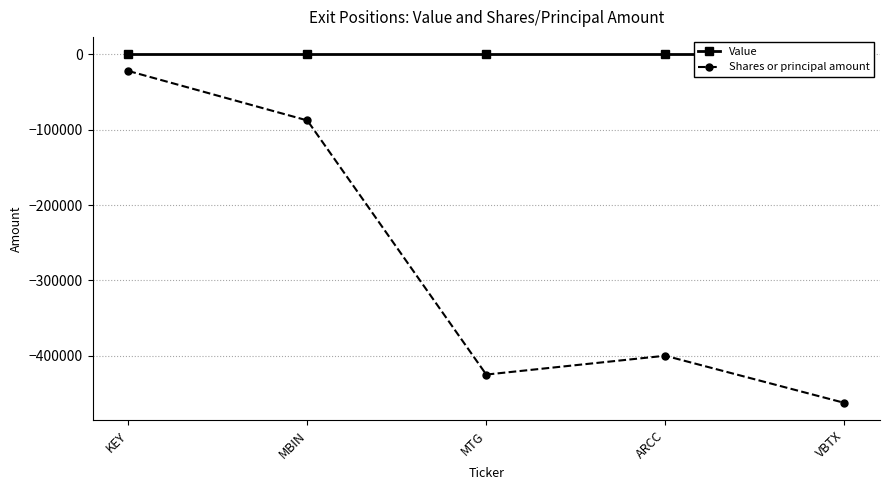

How many data points in Shares or principal amount are above -400000?

2